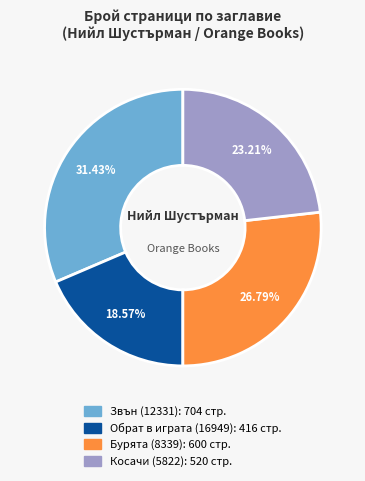

To the nearest percent, what portion does Бурята (8339) represent?

27%